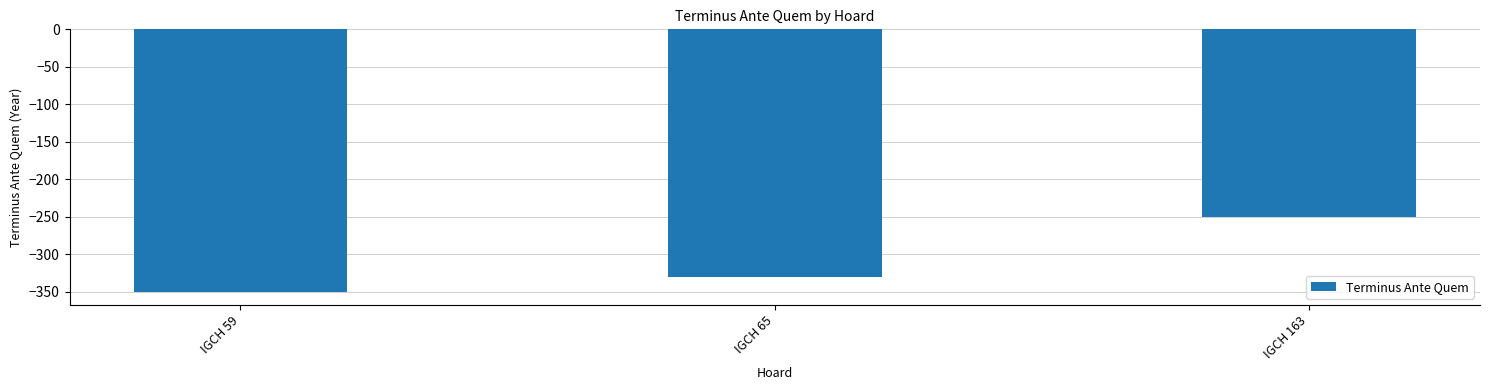

Rank the categories by value from highest to lowest.

IGCH 163, IGCH 65, IGCH 59